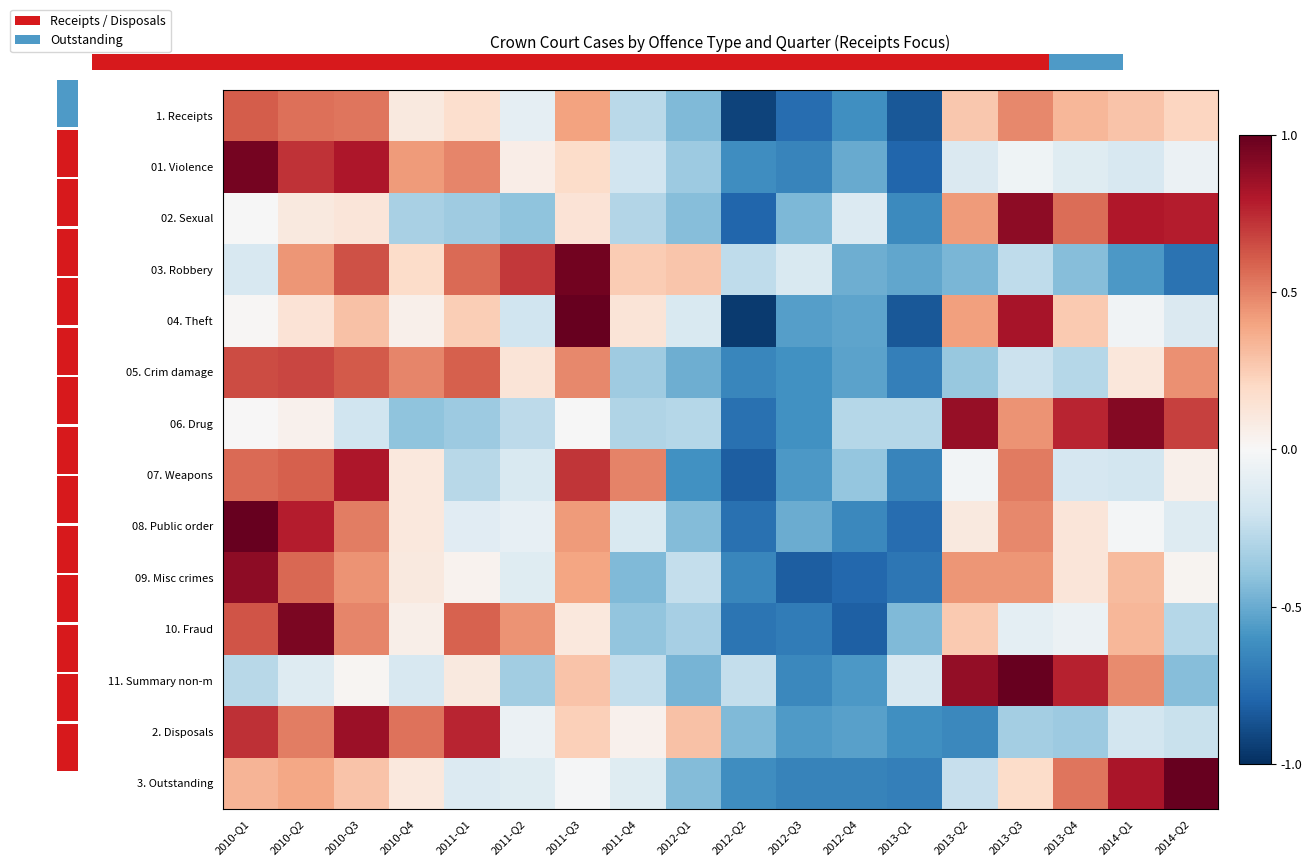

Which category has the lowest value in the 1. Receipts series?

2012-Q2